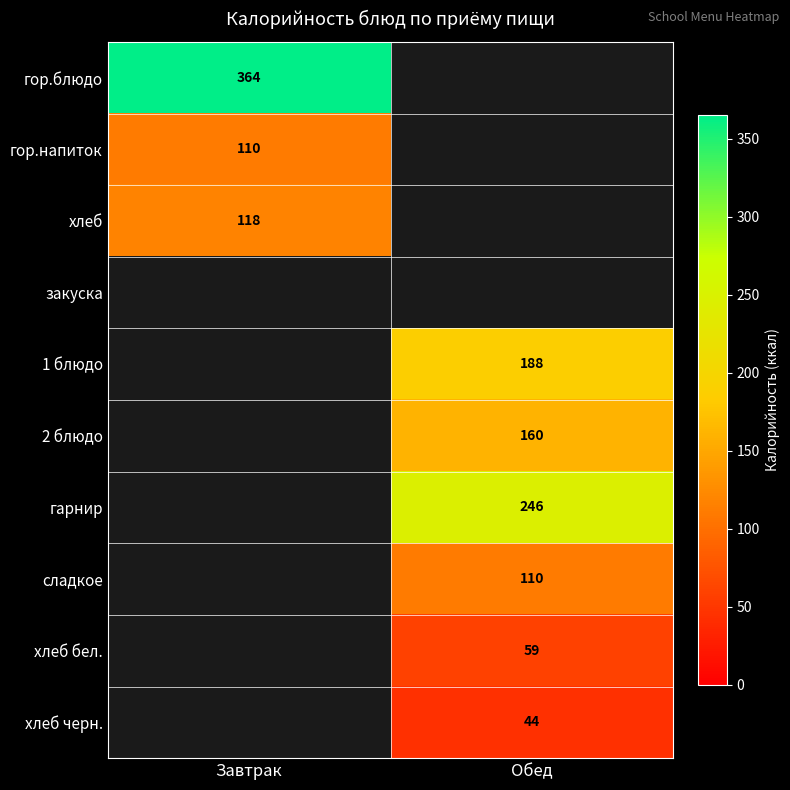

The value of гарнир at Обед is 246. True or false?

True